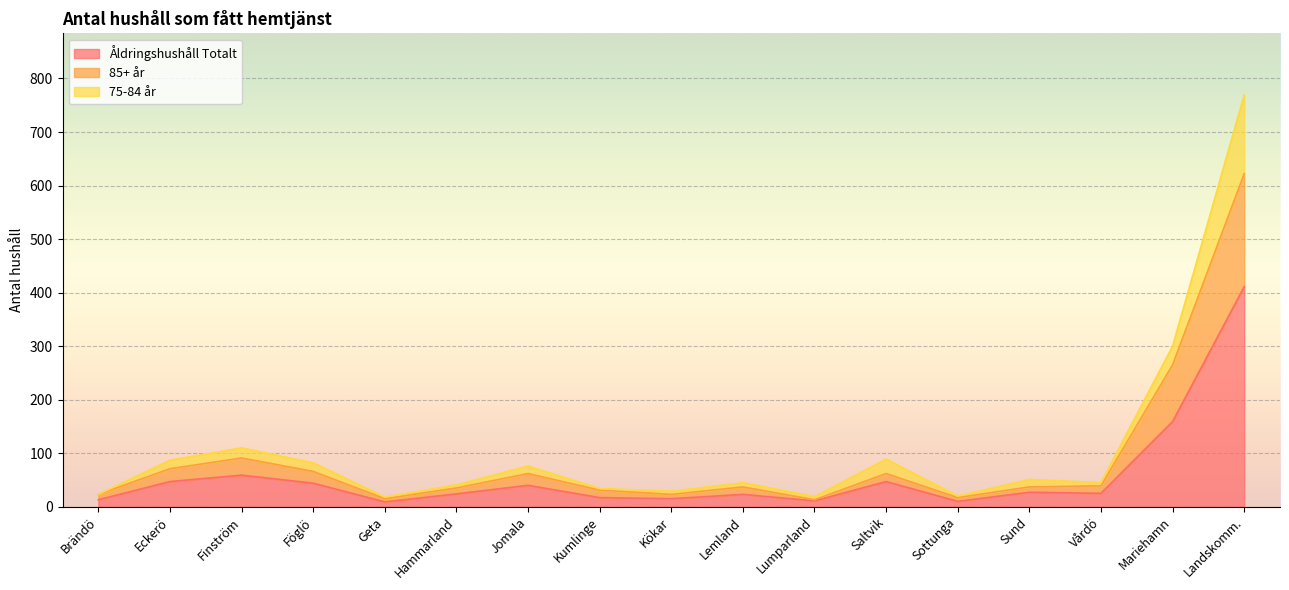

What is the approximate value of Åldringshushåll Totalt at Saltvik?

47